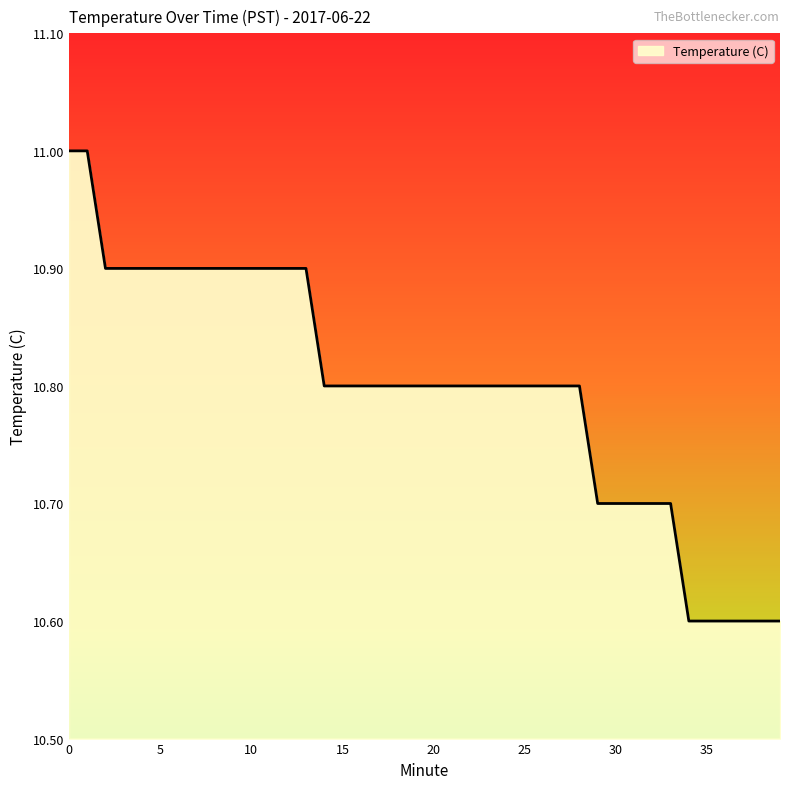

What is the minimum value shown in the chart?

10.6